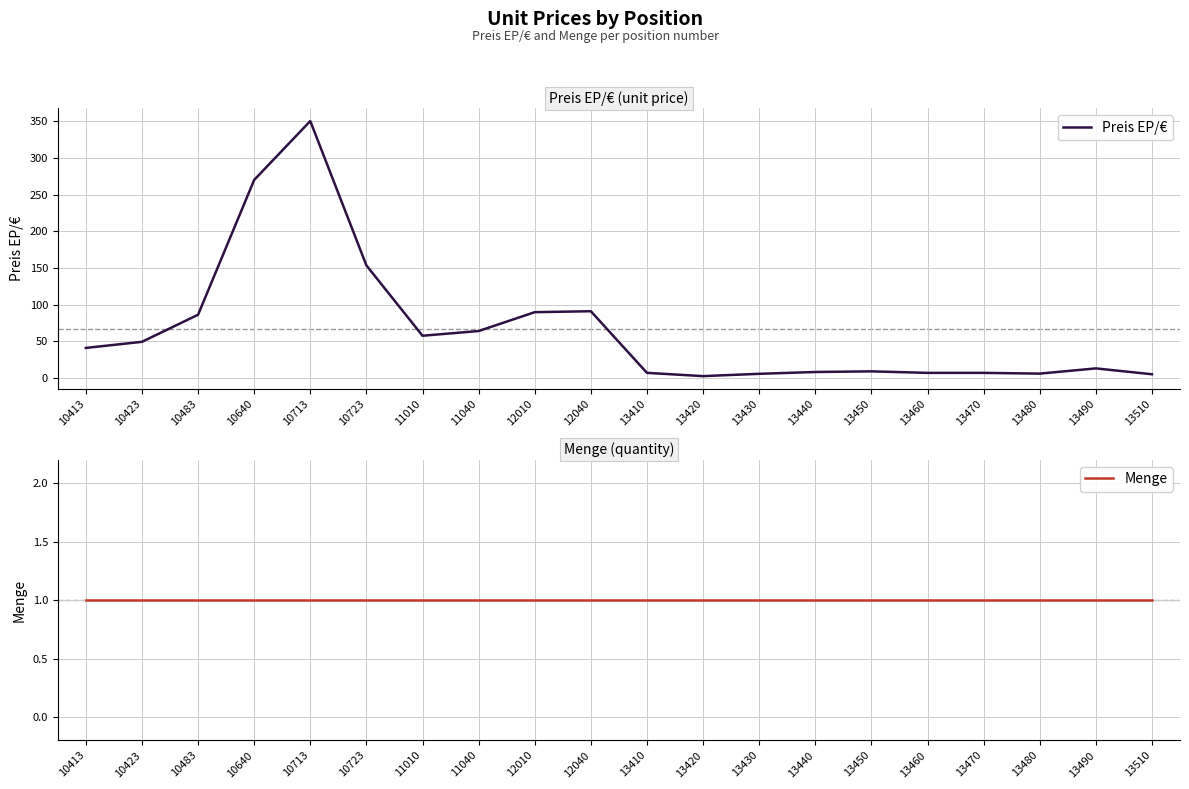

What is the difference between the maximum and minimum values in the Preis EP/€ series?

347.2